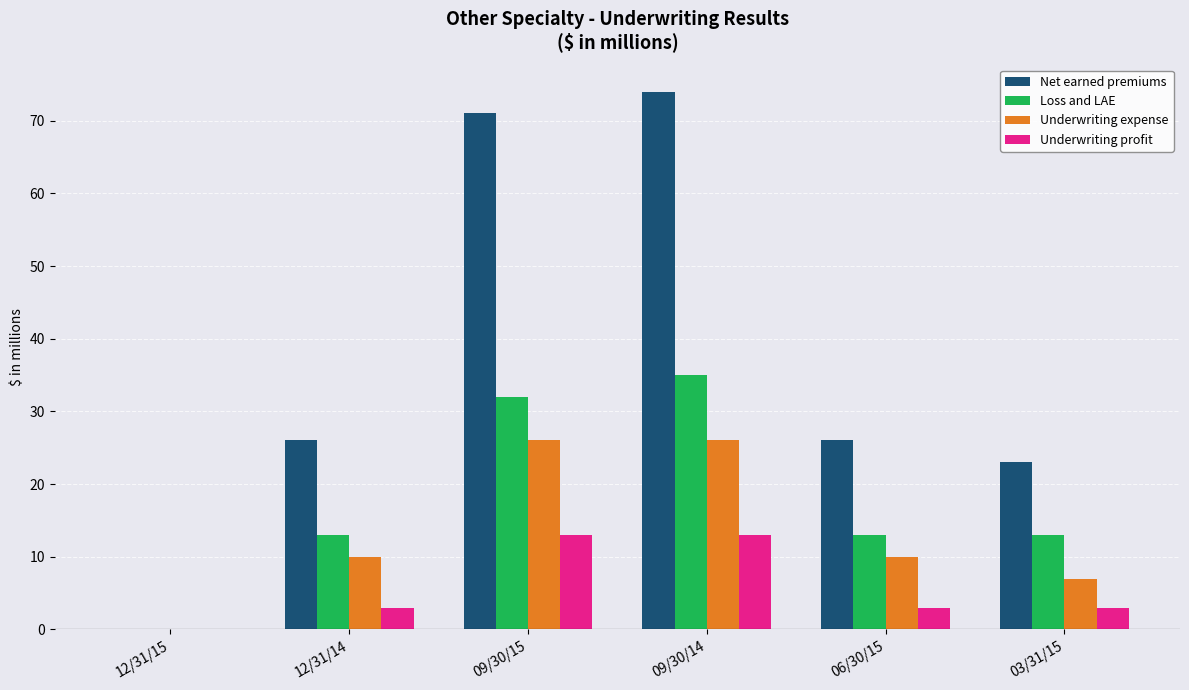

The Loss and LAE series shows 13 at 06/30/15. True or false?

True